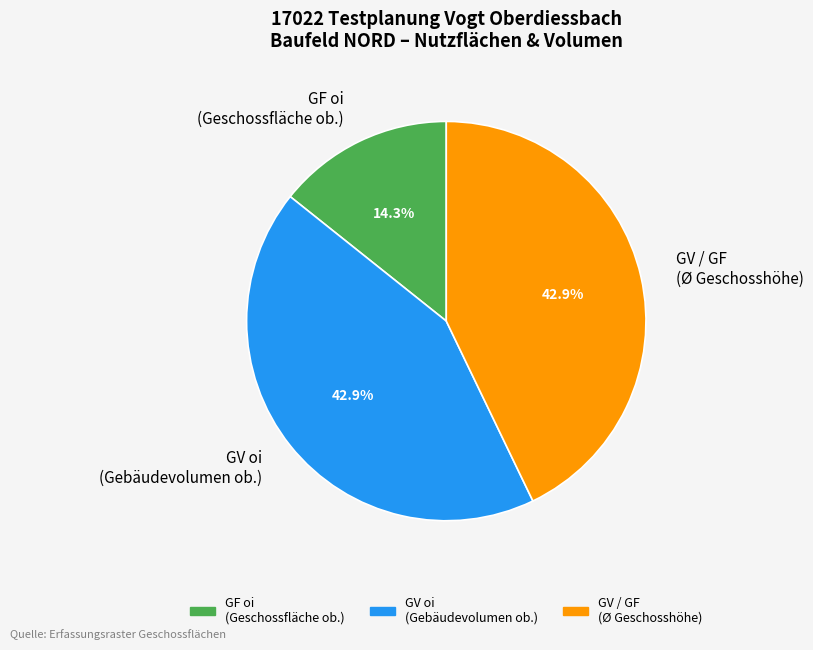

How much of the chart is everything except GF oi (Geschossfläche ob.)?

85.7%